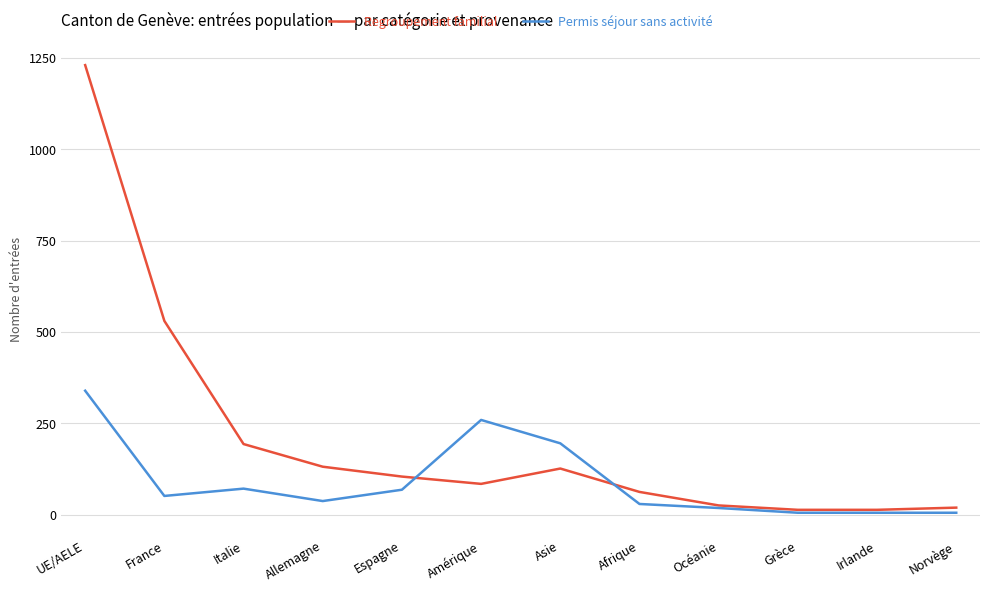

True or false: Regroupement familial and Permis séjour sans activité cross at least once.

True